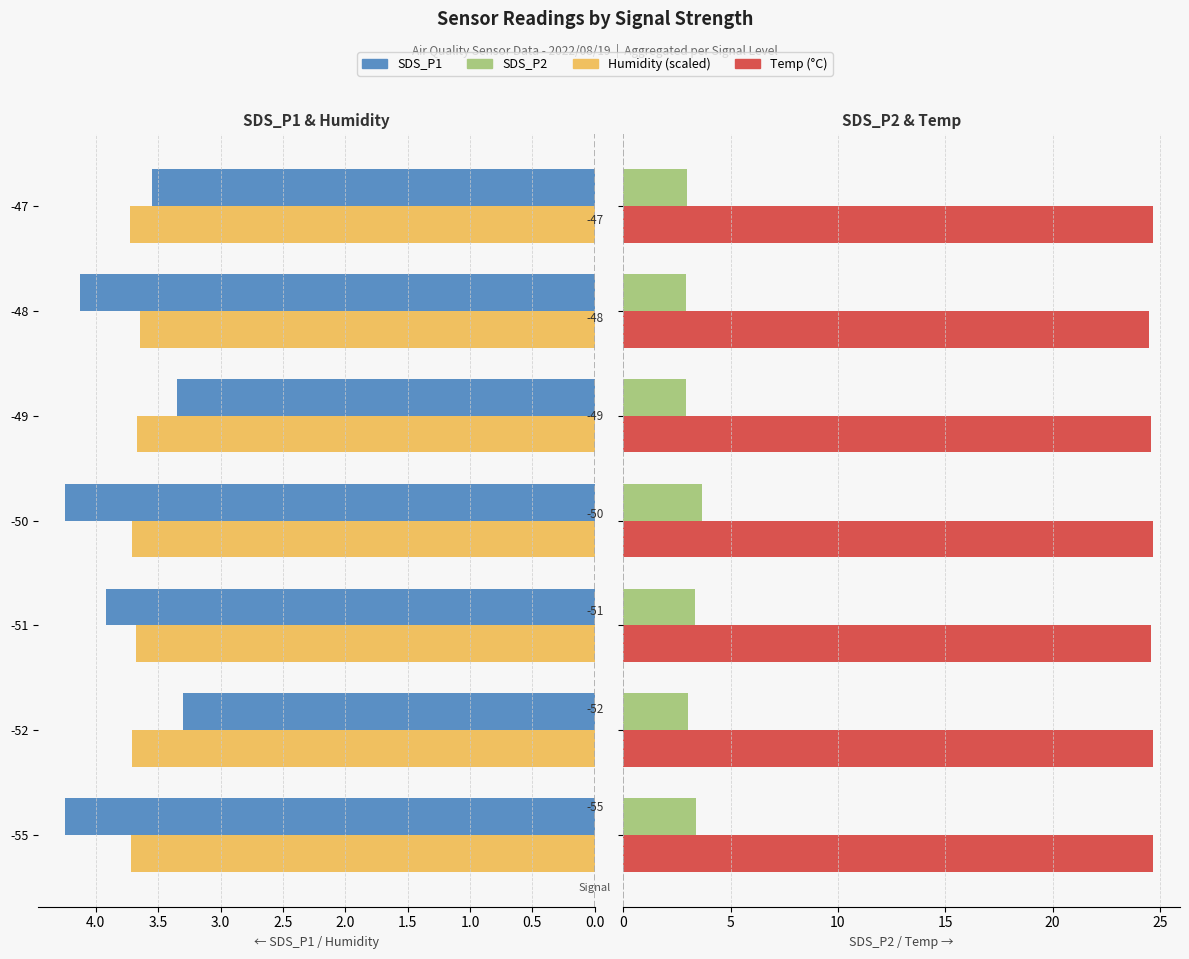

Is it true that Humidity (scaled) equals 5.6 at -50?

False